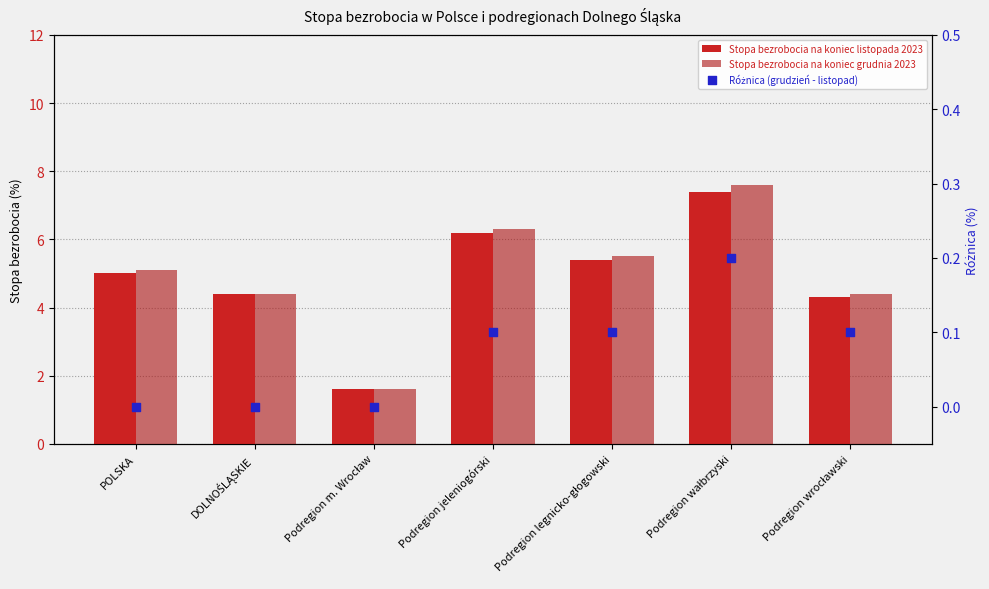

Which series has the widest spread of Y values?

Stopa bezrobocia na koniec grudnia 2023